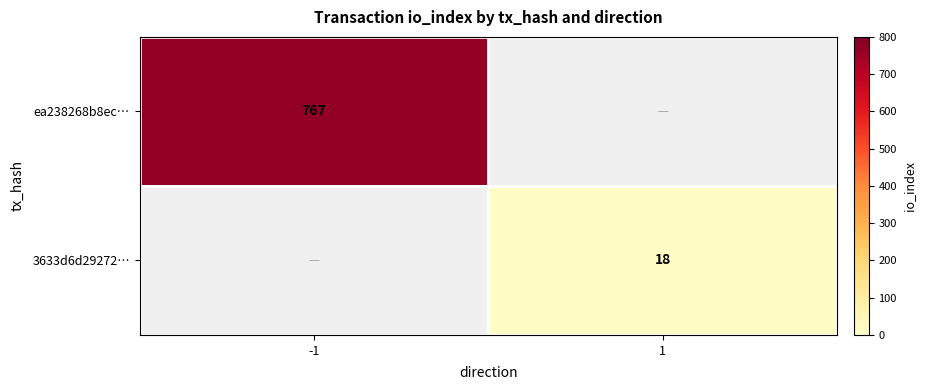

At how many categories does at least one series exceed 650?

1